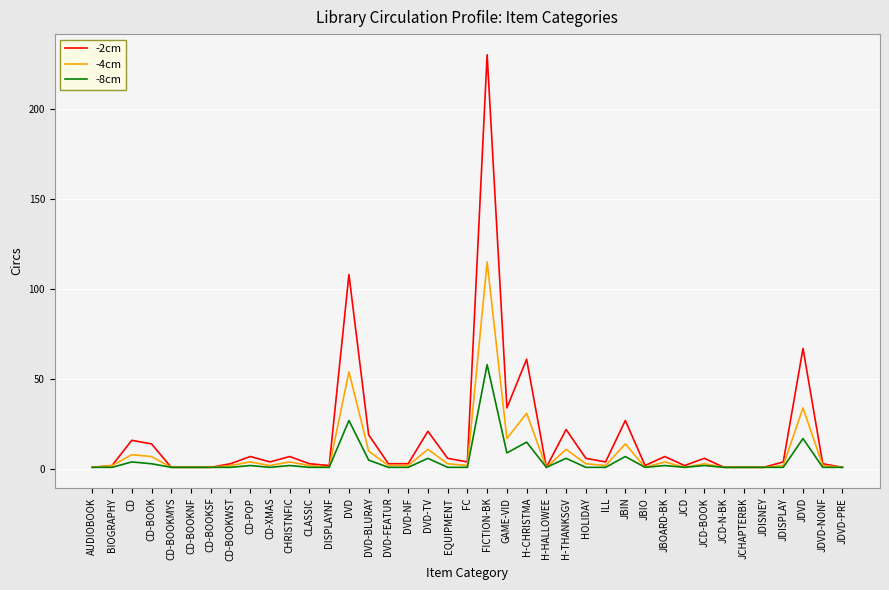

True or false: -2cm has more than 1 points higher than both neighbors.

True